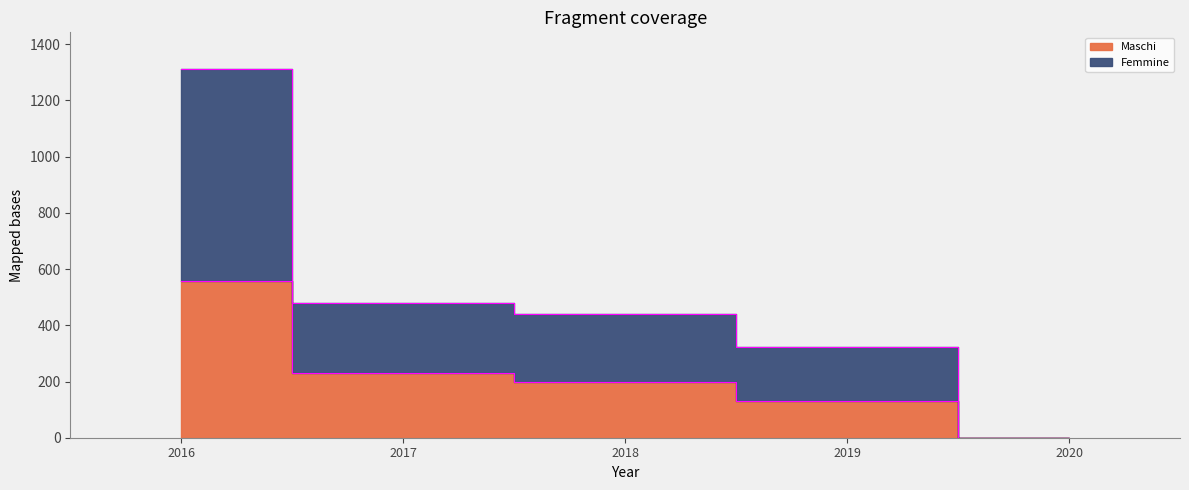

True or false: Femmine and Maschi cross at least once.

False